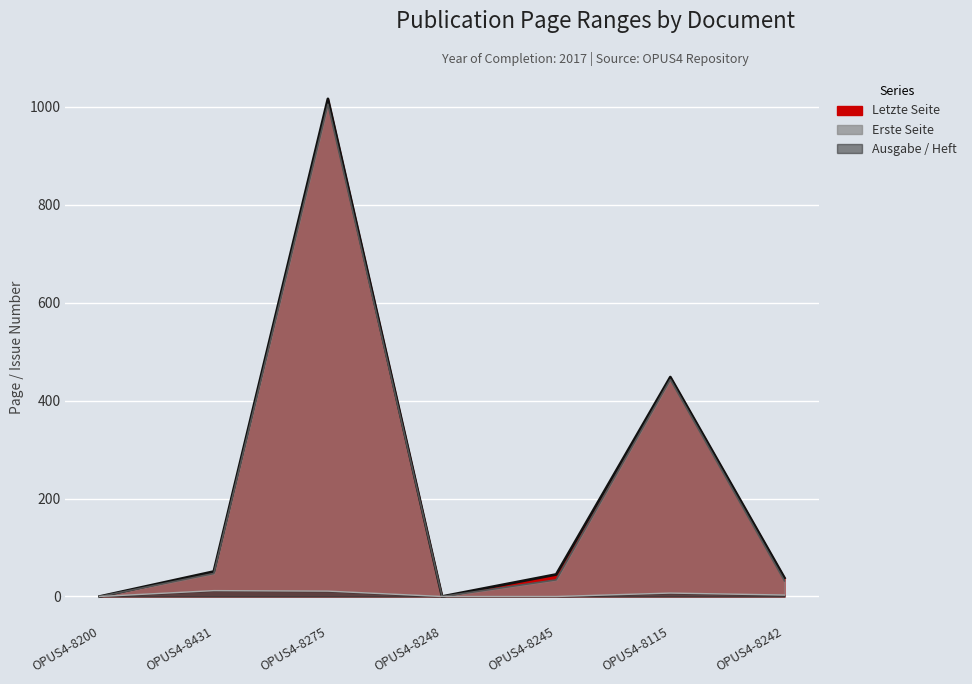

Reading left to right, list all the values displayed in this chart.

Erste Seite: 0	47	1005	0	34	443	32
Letzte Seite: 0	51	1016	0	45	448	38
Ausgabe / Heft: 0	12	11	0	0	7	3